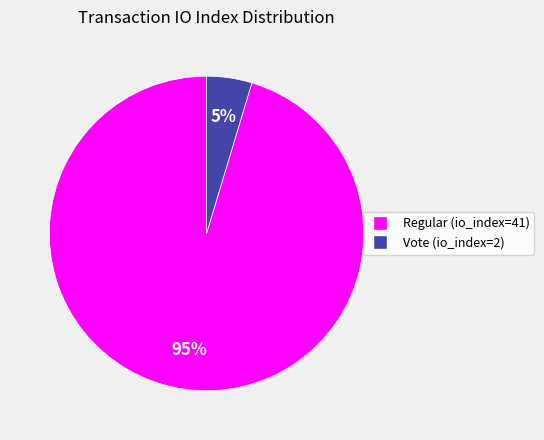

How many slices are in this pie chart?

2